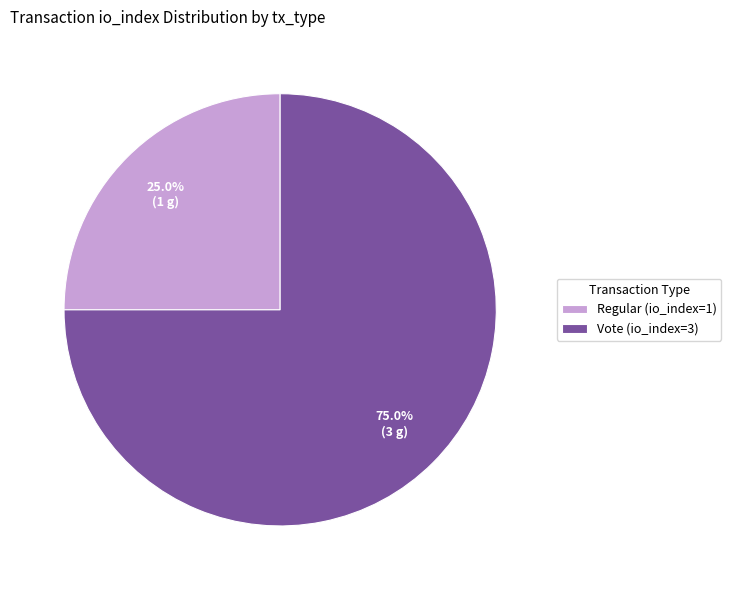

How many segments does this pie chart have?

2